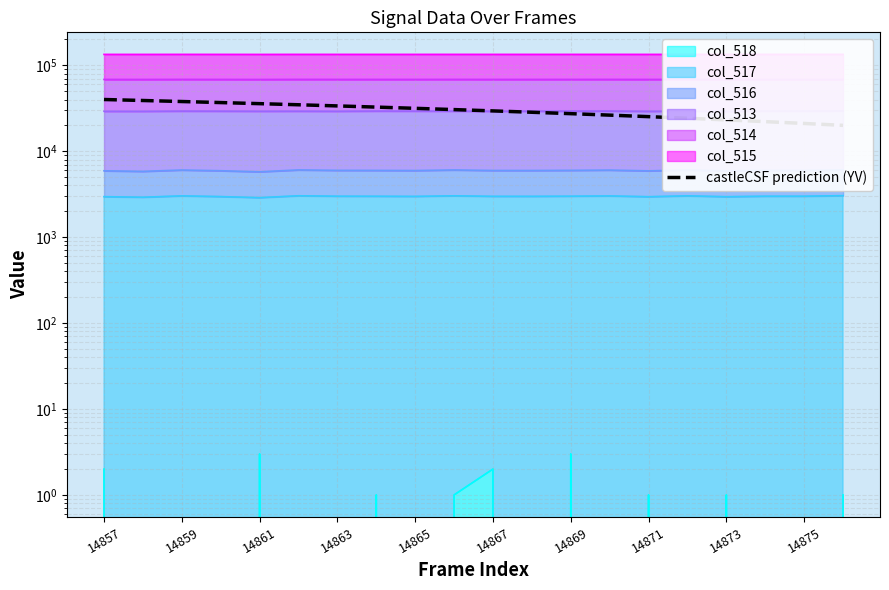

What is the ratio of the value at 14863 to the value at 16?

1.6